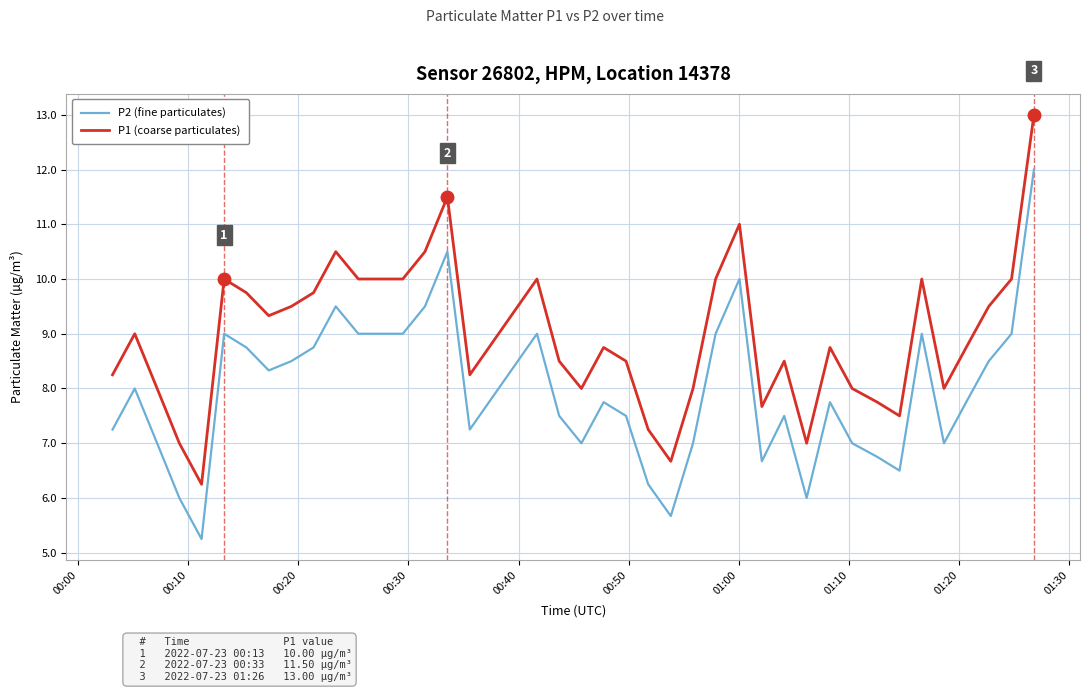

Count the number of categories in the chart.

40